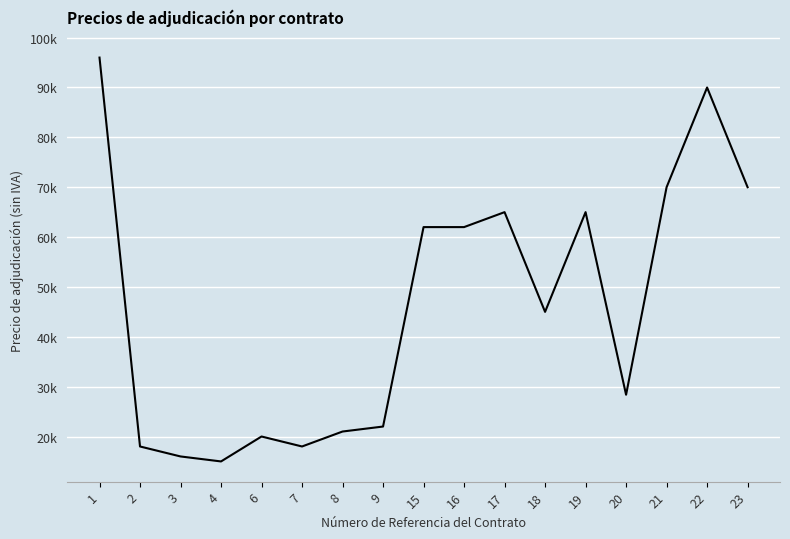

Is this an area chart (filled region under the line)?

No